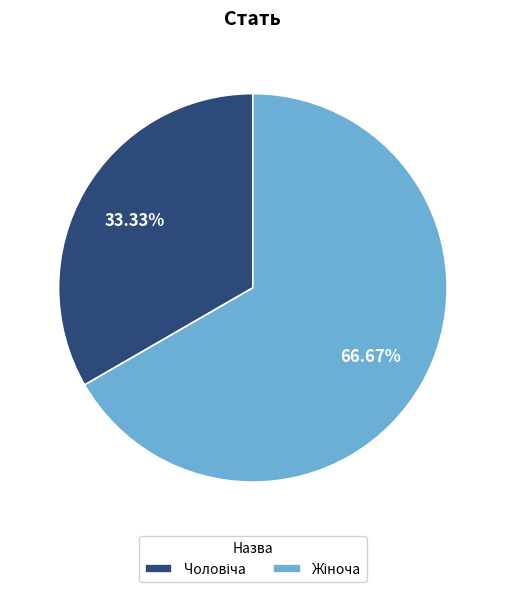

Is there any slice that represents more than half of the pie?

Yes